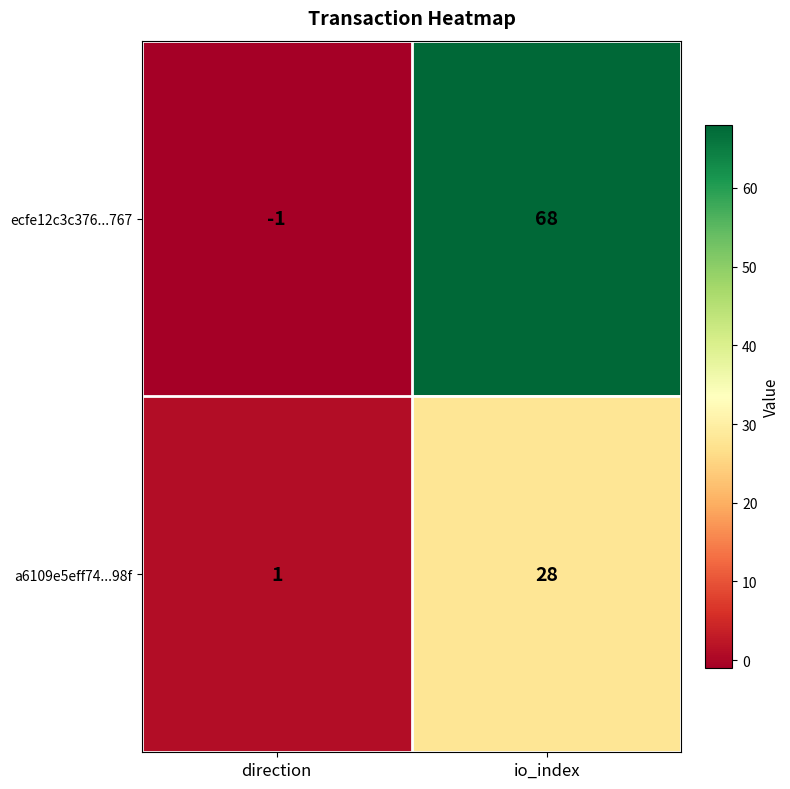

How many data points does each series have?

2